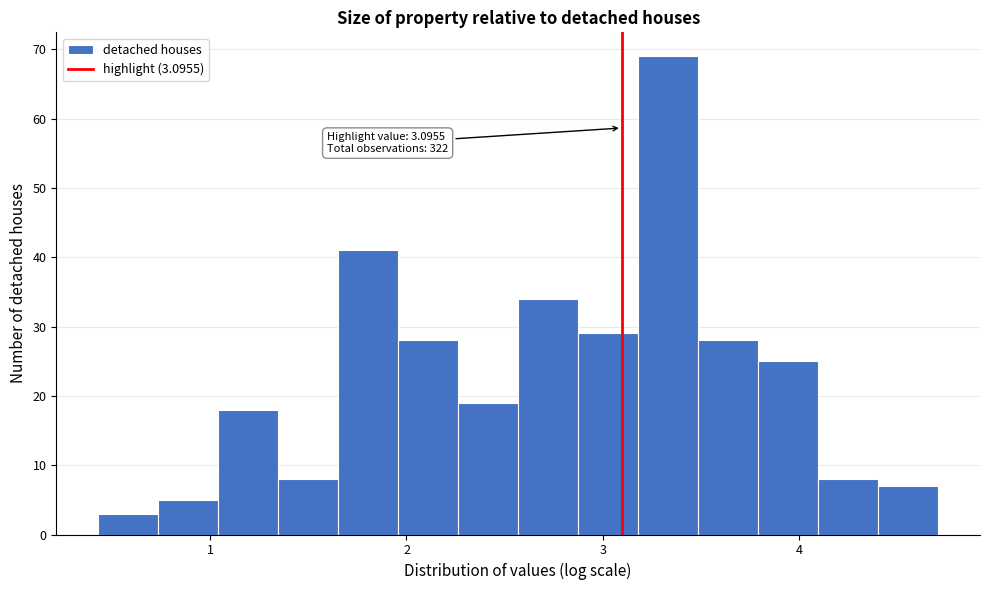

Around what value on the x-axis is the tallest bar? Give the approximate position of its centre, as read against the axis.

3.3